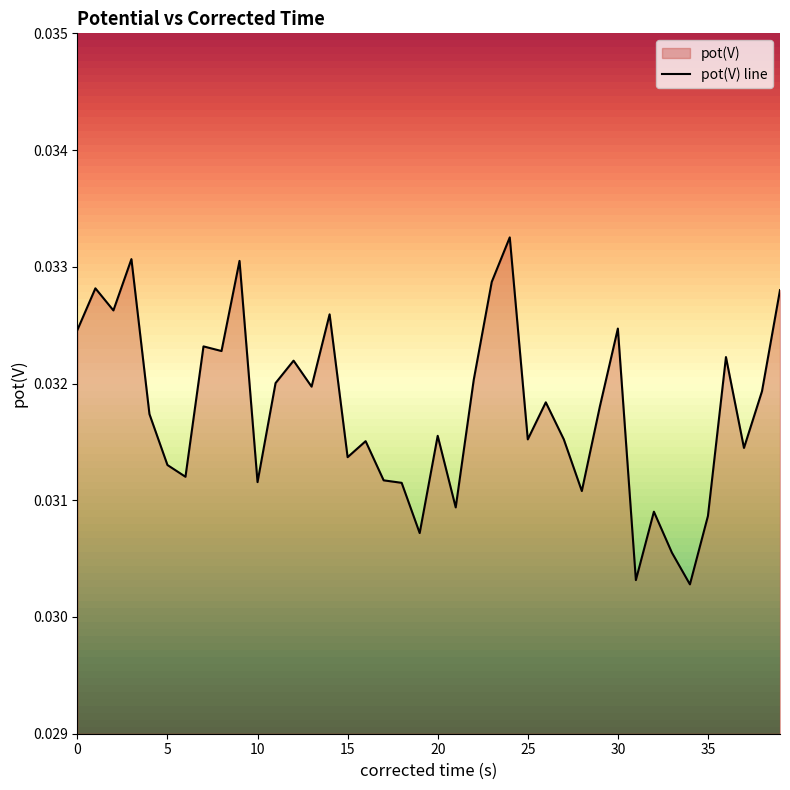

Is it true that the value at 20 is 0.0?

False